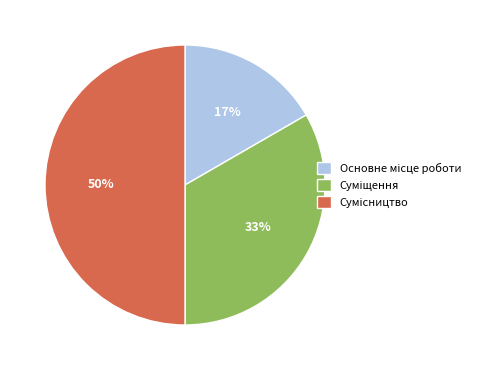

To the nearest percent, what is the difference between the largest and smallest slice percentages?

33%